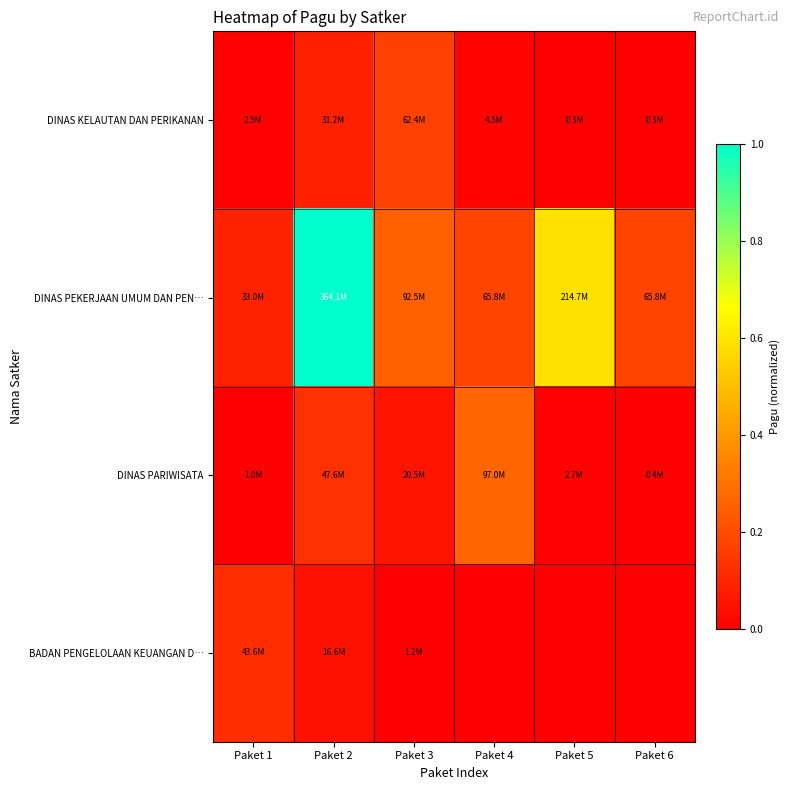

What is the total value across all series at Paket 1?

0.2